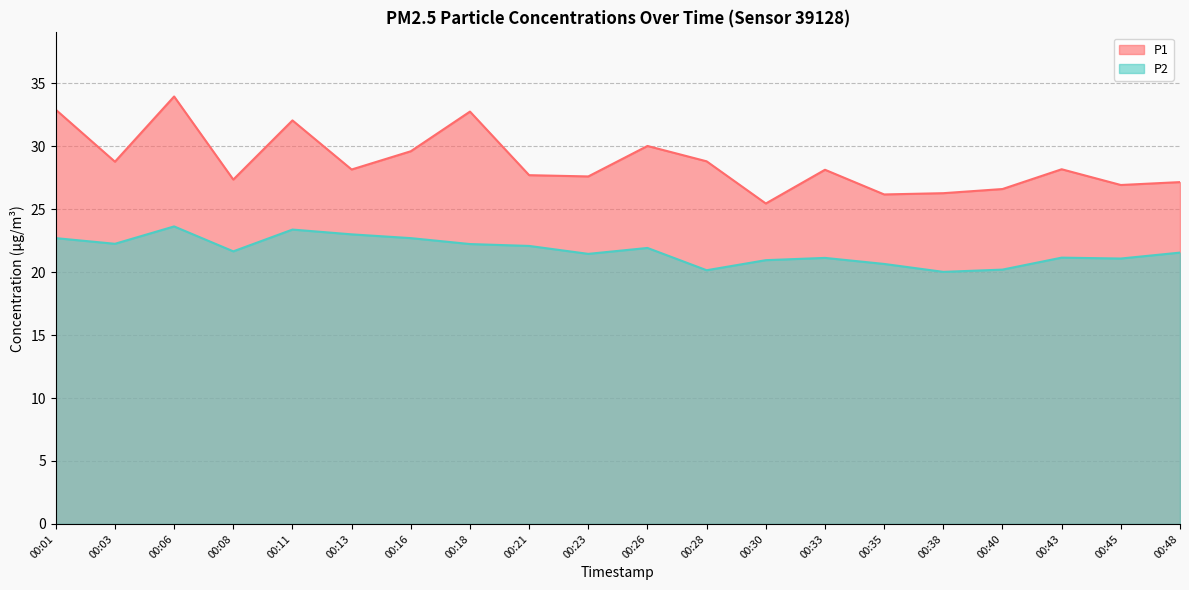

How many data points does each series have?

20